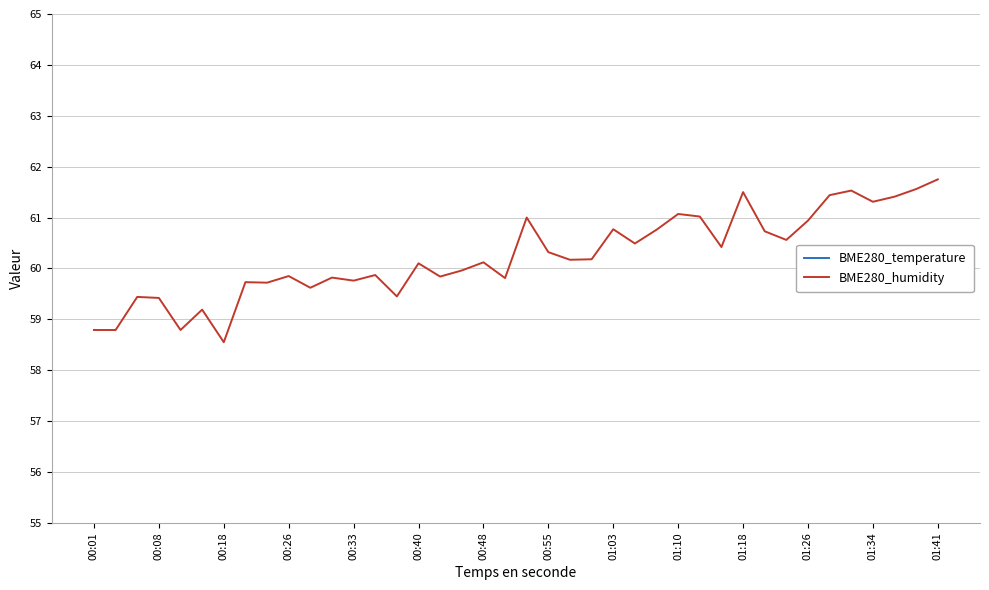

What is the maximum value for BME280_humidity?

61.8